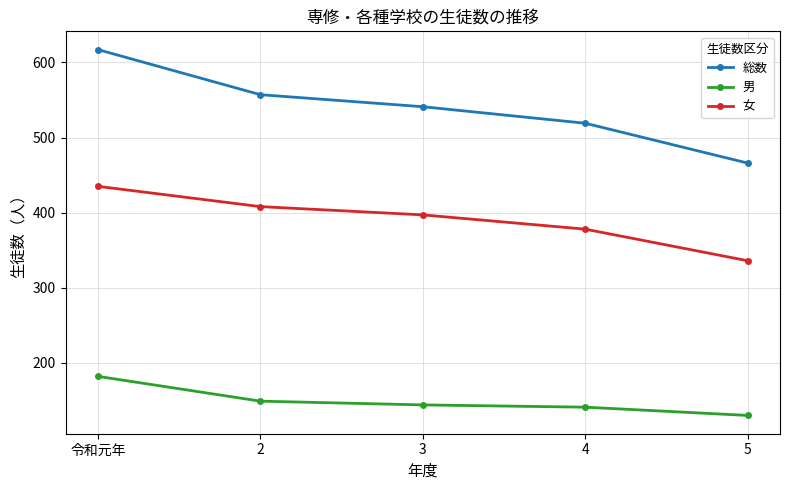

What is the average value of the 総数 series?

540